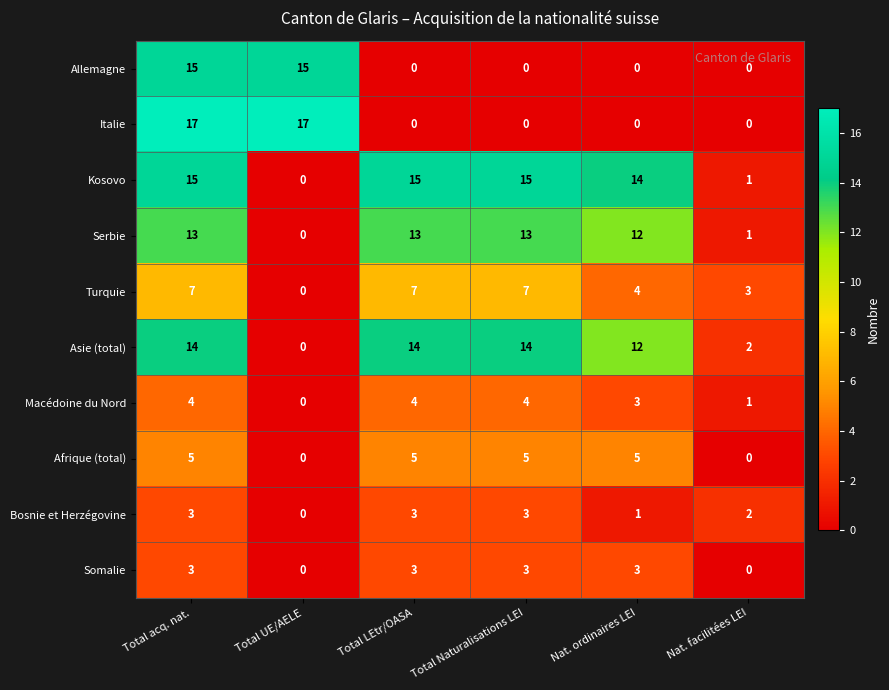

The Macédoine du Nord series shows 4 at Total Naturalisations LEI. True or false?

True